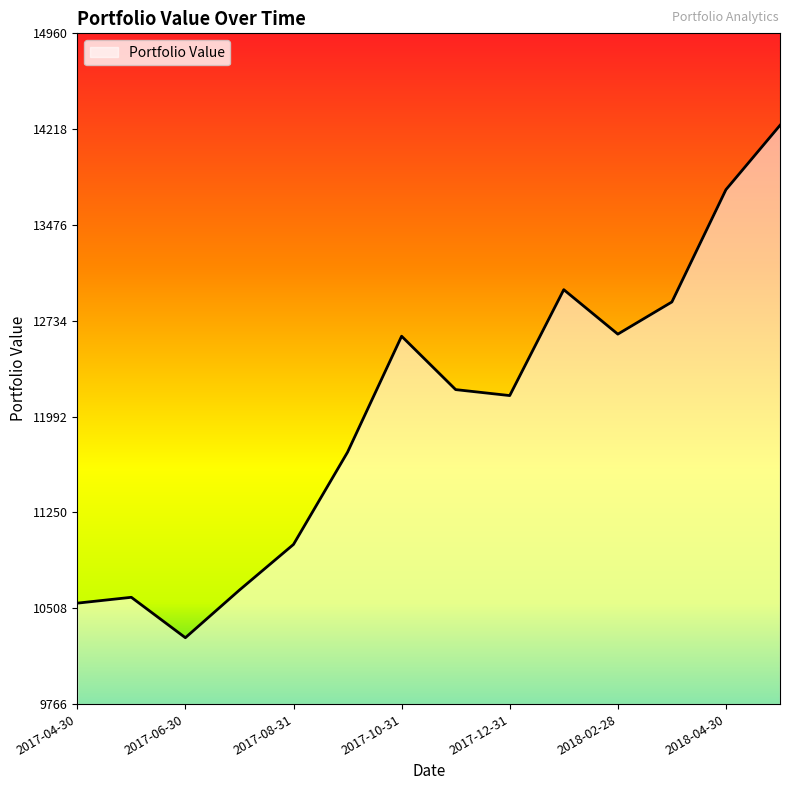

What is the difference between the maximum and second lowest values?

3700.5